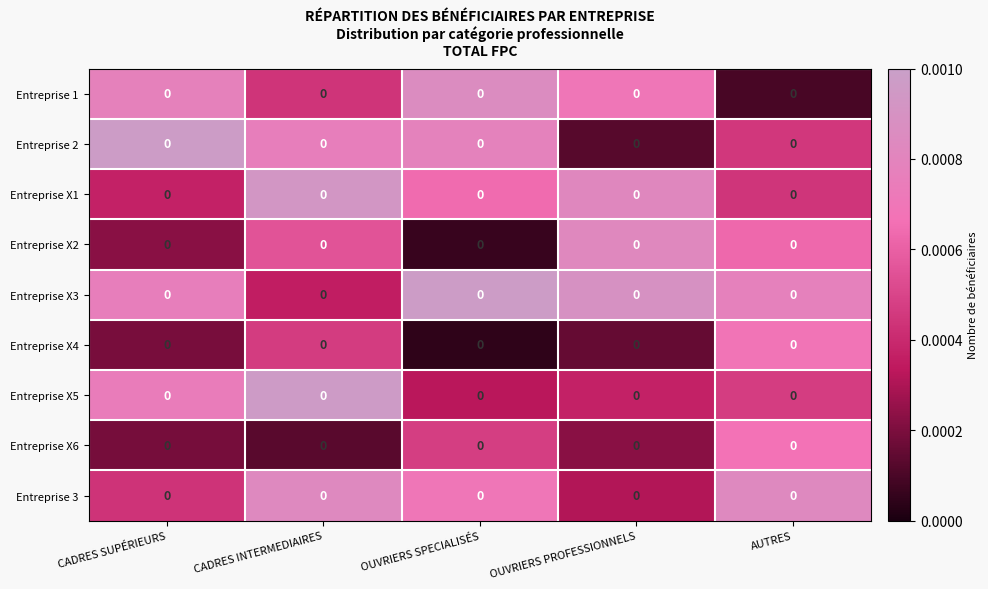

Reading right to left, what are all the values shown in this chart?

Entreprise 1: AUTRES=0.0	OUVRIERS PROFESSIONNELS=0.0	OUVRIERS SPECIALISÉS=0.0	CADRES INTERMEDIAIRES=0.0	CADRES SUPÉRIEURS=0.0
Entreprise 2: AUTRES=0.0	OUVRIERS PROFESSIONNELS=0.0	OUVRIERS SPECIALISÉS=0.0	CADRES INTERMEDIAIRES=0.0	CADRES SUPÉRIEURS=0.0
Entreprise X1: AUTRES=0.0	OUVRIERS PROFESSIONNELS=0.0	OUVRIERS SPECIALISÉS=0.0	CADRES INTERMEDIAIRES=0.0	CADRES SUPÉRIEURS=0.0
Entreprise X2: AUTRES=0.0	OUVRIERS PROFESSIONNELS=0.0	OUVRIERS SPECIALISÉS=0.0	CADRES INTERMEDIAIRES=0.0	CADRES SUPÉRIEURS=0.0
Entreprise X3: AUTRES=0.0	OUVRIERS PROFESSIONNELS=0.0	OUVRIERS SPECIALISÉS=0.0	CADRES INTERMEDIAIRES=0.0	CADRES SUPÉRIEURS=0.0
Entreprise X4: AUTRES=0.0	OUVRIERS PROFESSIONNELS=0.0	OUVRIERS SPECIALISÉS=0.0	CADRES INTERMEDIAIRES=0.0	CADRES SUPÉRIEURS=0.0
Entreprise X5: AUTRES=0.0	OUVRIERS PROFESSIONNELS=0.0	OUVRIERS SPECIALISÉS=0.0	CADRES INTERMEDIAIRES=0.0	CADRES SUPÉRIEURS=0.0
Entreprise X6: AUTRES=0.0	OUVRIERS PROFESSIONNELS=0.0	OUVRIERS SPECIALISÉS=0.0	CADRES INTERMEDIAIRES=0.0	CADRES SUPÉRIEURS=0.0
Entreprise 3: AUTRES=0.0	OUVRIERS PROFESSIONNELS=0.0	OUVRIERS SPECIALISÉS=0.0	CADRES INTERMEDIAIRES=0.0	CADRES SUPÉRIEURS=0.0